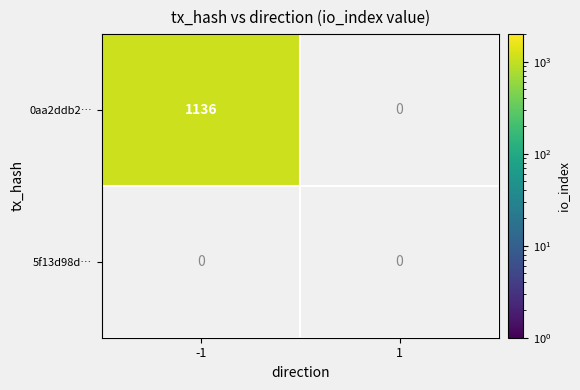

Count the number of data series in this chart.

2